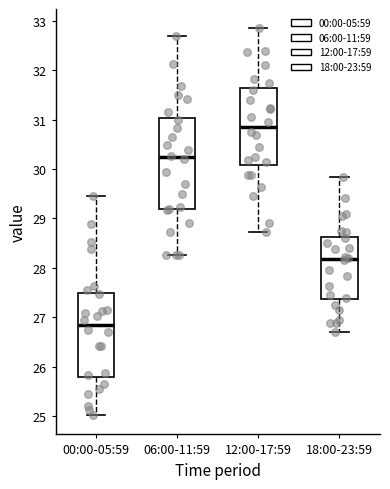

Reading left to right, read every box against the y-axis: the position of its median line, the range the box covers, and the ends of its whiskers. The values are not printed on the chart, so give them approximately, as read against the axis.

00:00-05:59: median 26.9, box 25.8 to 27.5, whiskers 25.0 to 29.5
06:00-11:59: median 30.2, box 29.2 to 31.0, whiskers 28.3 to 32.7
12:00-17:59: median 30.9, box 30.1 to 31.6, whiskers 28.7 to 32.9
18:00-23:59: median 28.2, box 27.4 to 28.6, whiskers 26.7 to 29.9